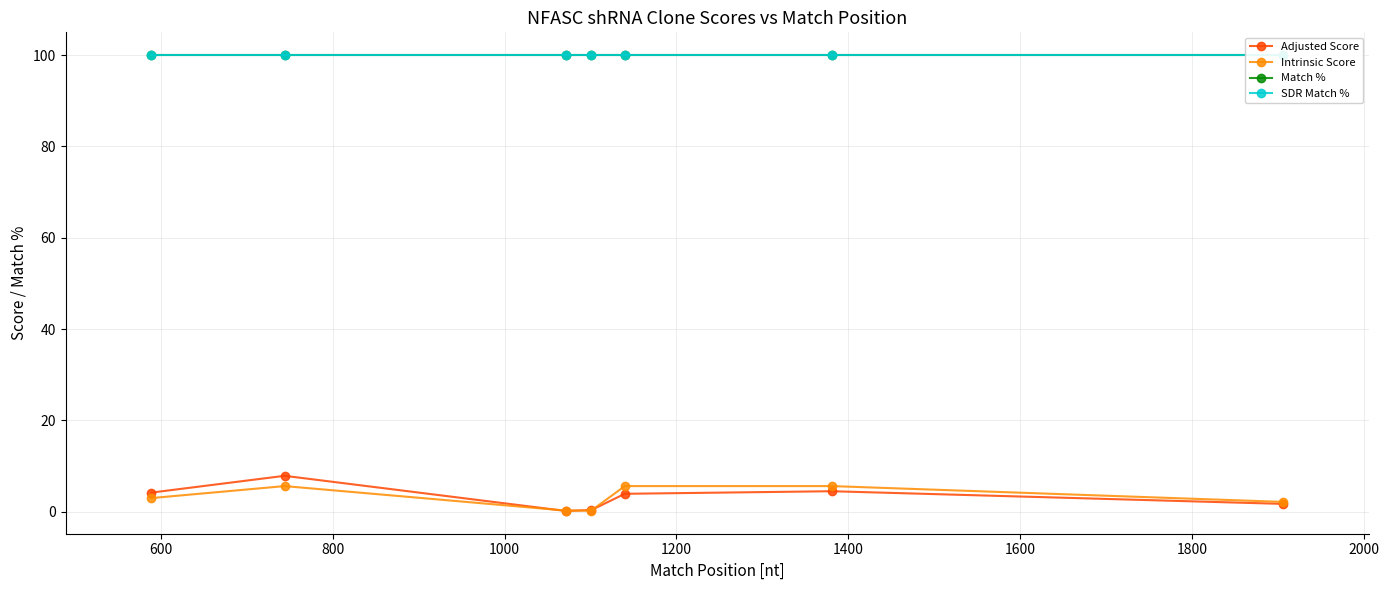

List the series in order of their peak value, highest first.

Match %, SDR Match %, Adjusted Score, Intrinsic Score